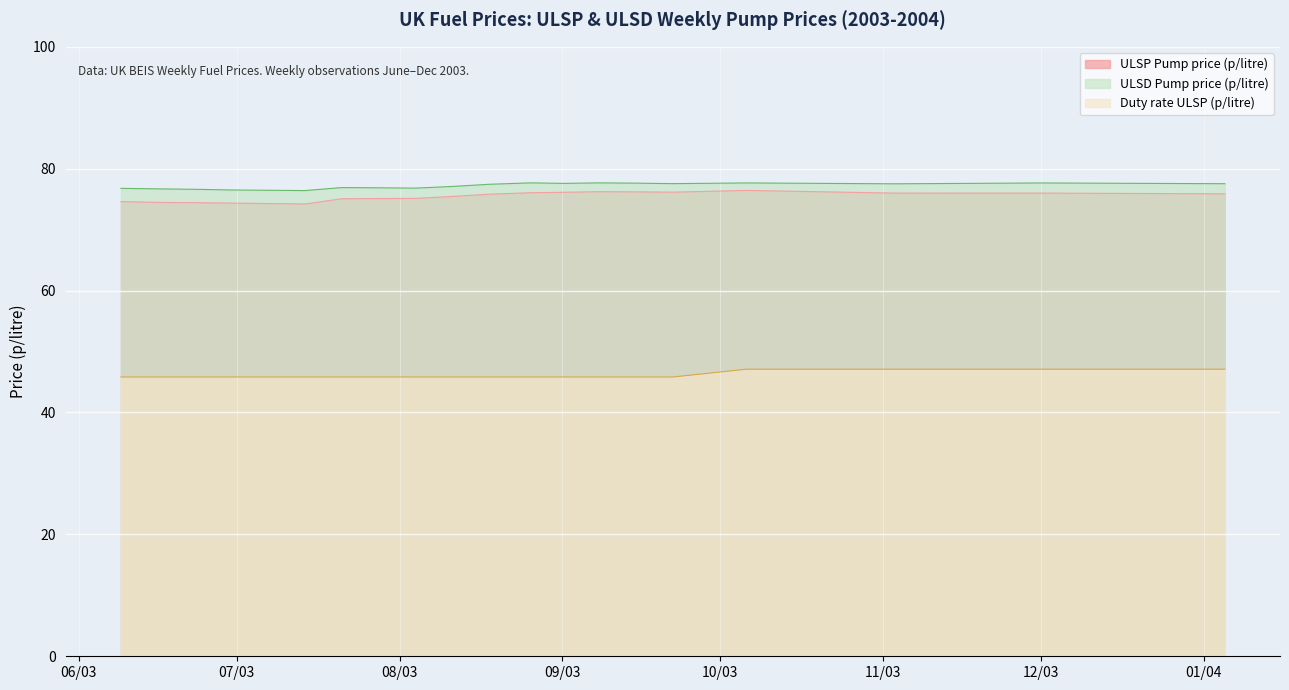

What is the maximum value for ULSP Pump price (p/litre)?

76.4